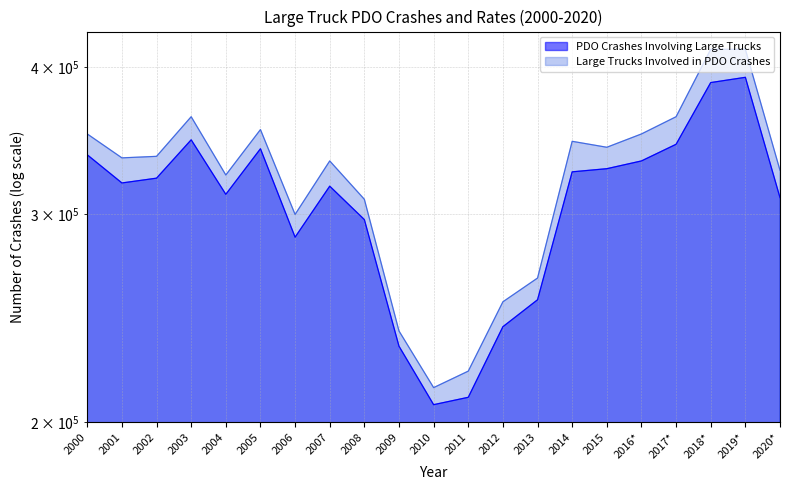

What is the lowest value of the Large Trucks Involved in PDO Crashes series?

214000